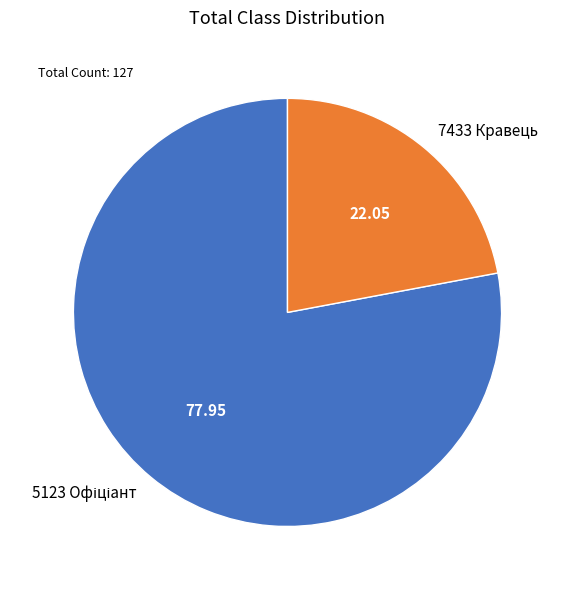

How many segments does this pie chart have?

2